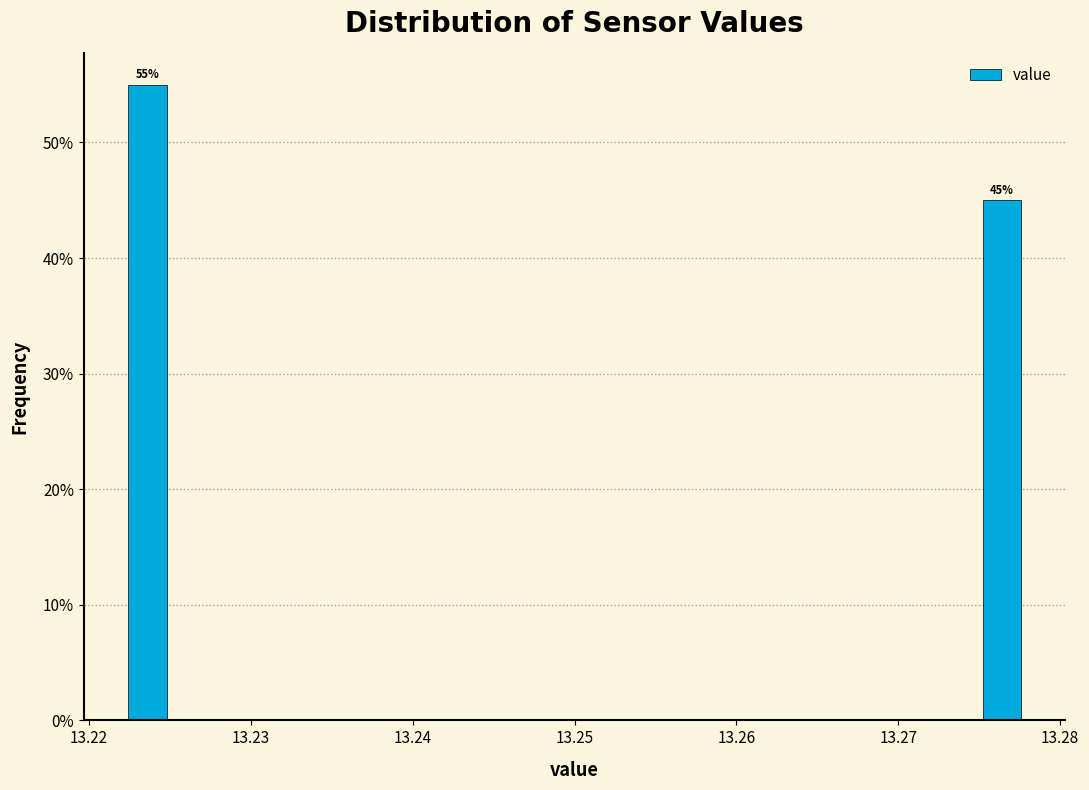

Around what value on the x-axis is the tallest bar? Give the approximate position of its centre, as read against the axis.

13.224